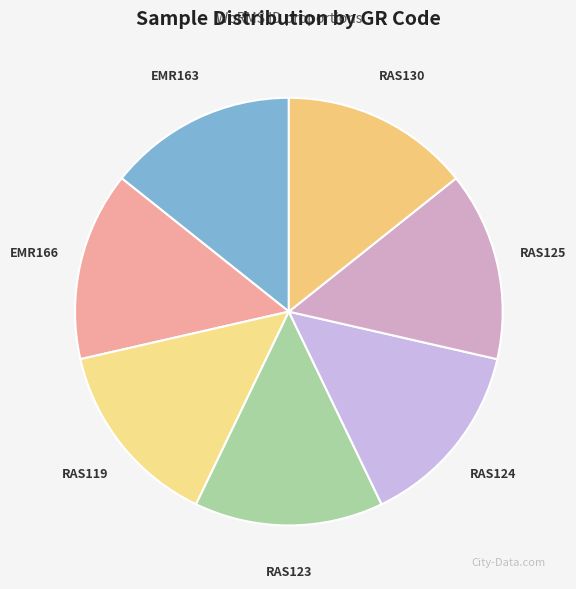

How many slices are in this pie chart?

7